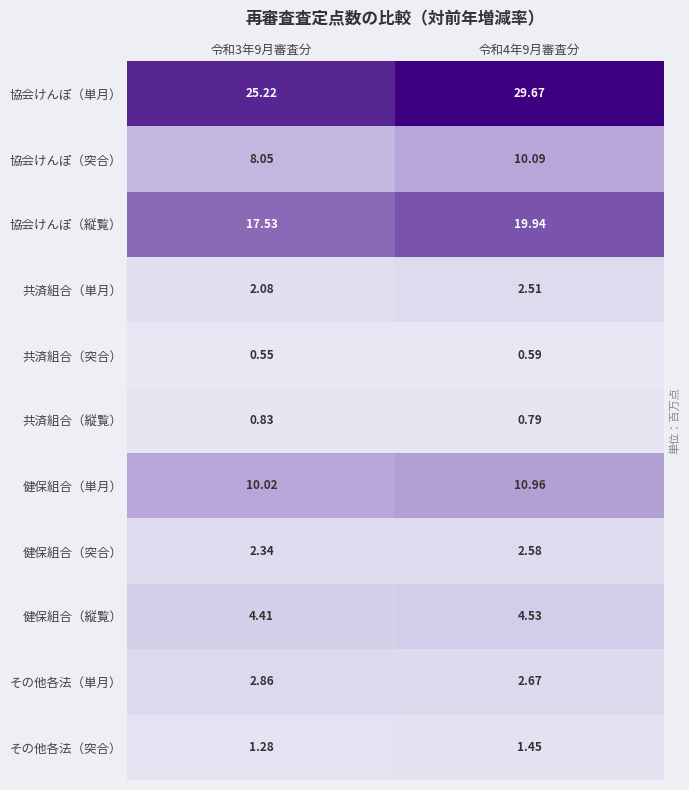

What is the maximum value shown in the chart?

29.7